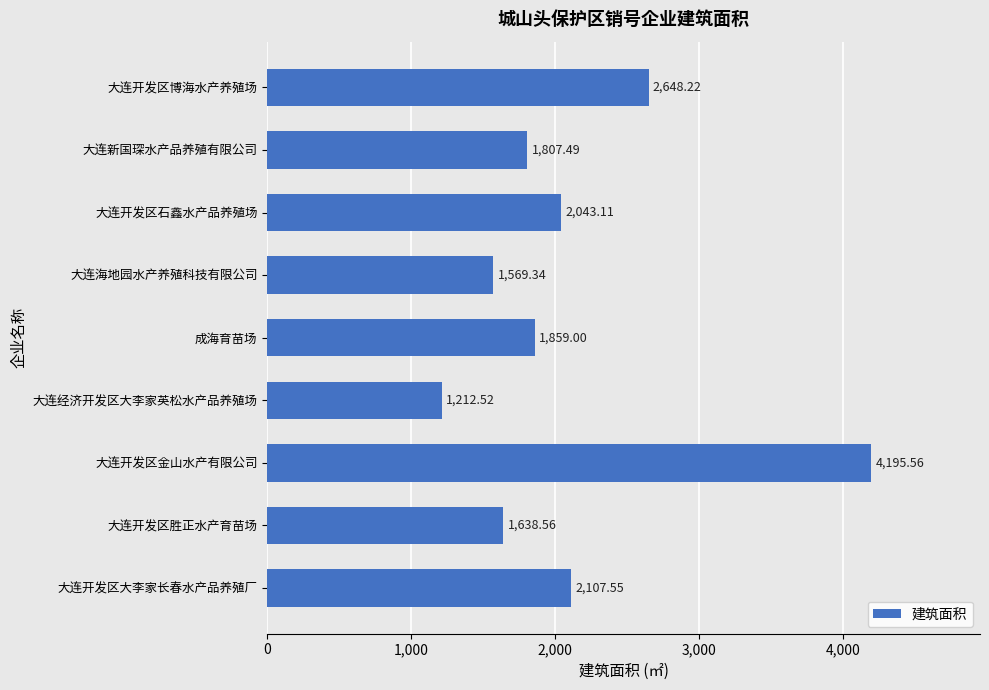

Approximately how many times larger is the value at 大连经济开发区大李家英松水产品养殖场 compared to 大连开发区石鑫水产品养殖场?

0.6